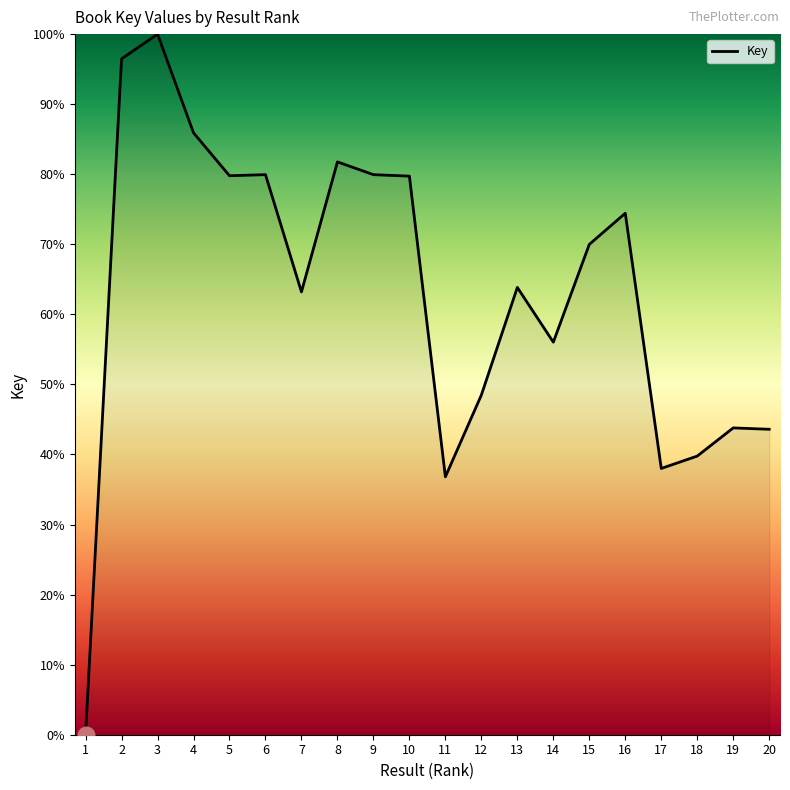

Between 5 and 1, which is larger?

5